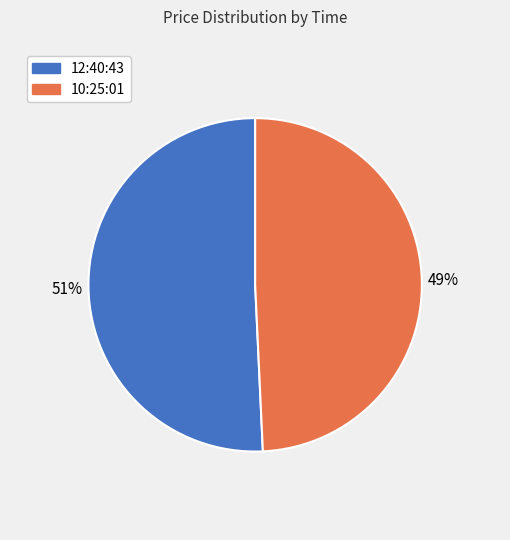

Does 12:40:43 represent more than half of the total?

Yes